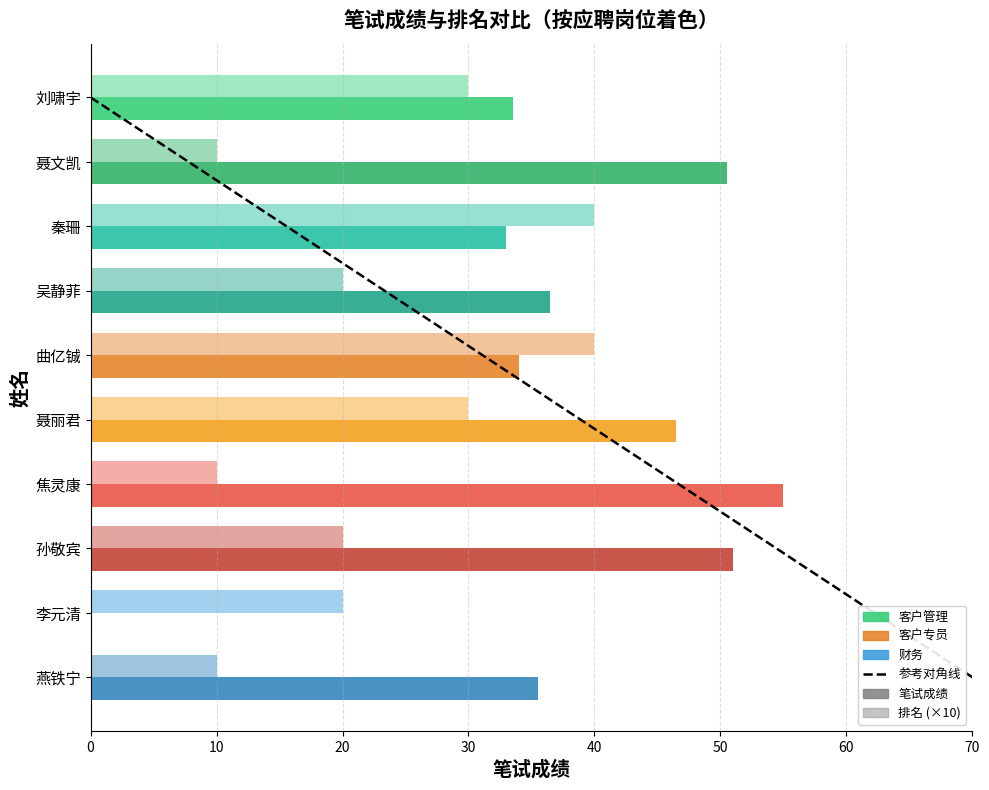

How many data points in 笔试成绩 are above 36?

5